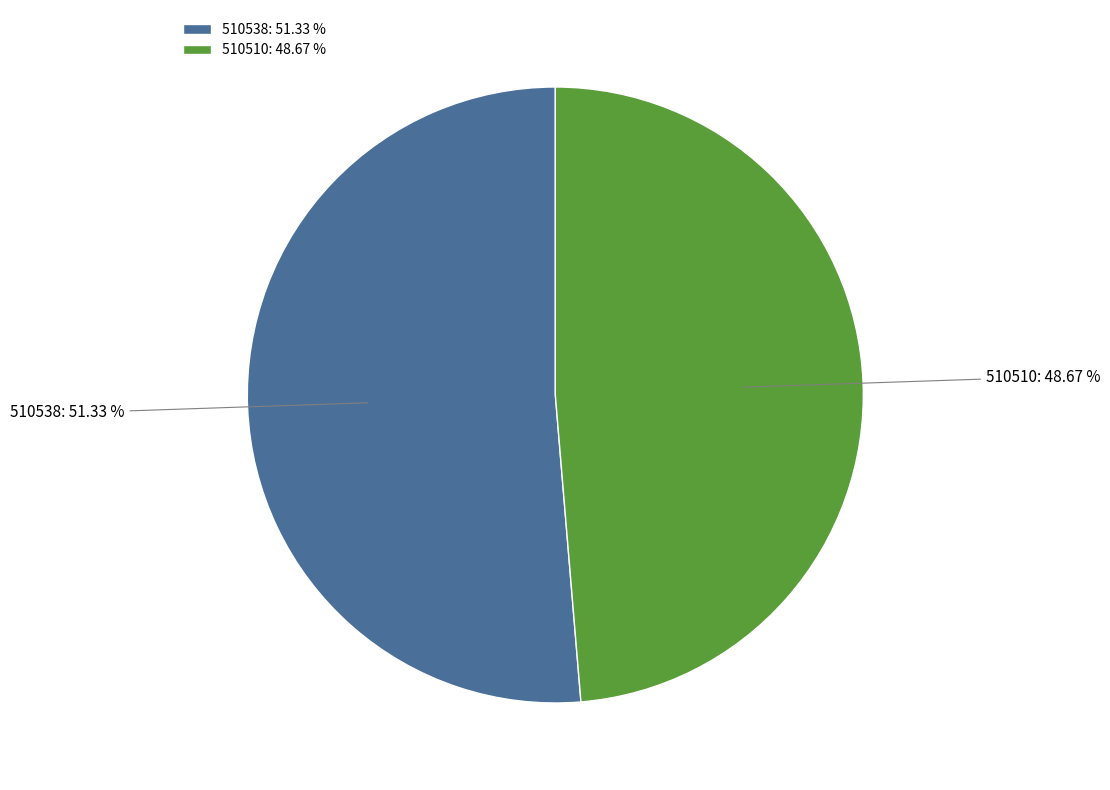

Is it true that 510538 is 65% of the pie?

False